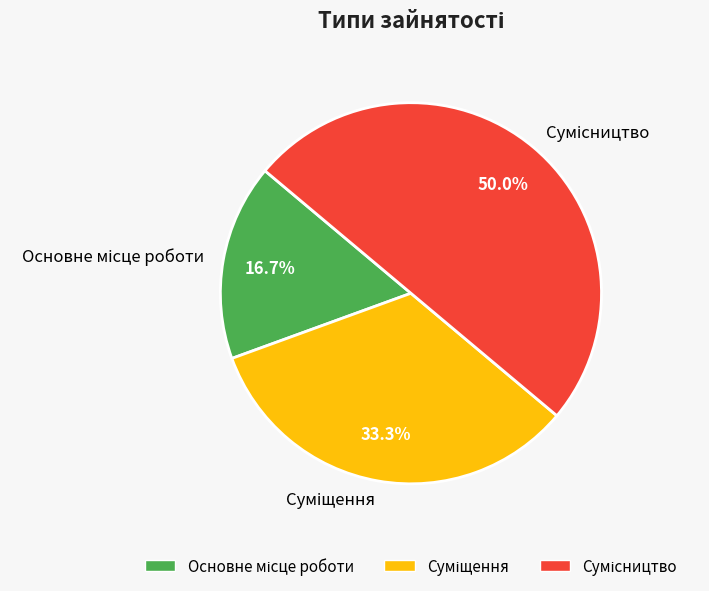

Combined, what portion of the pie is Сумісництво and Основне місце роботи?

66.7%